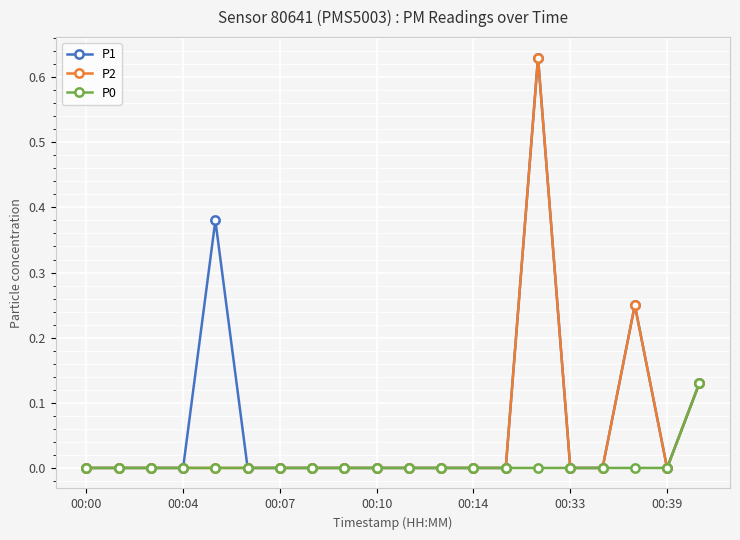

List the series in order of their overall mean, lowest first.

P0, P2, P1